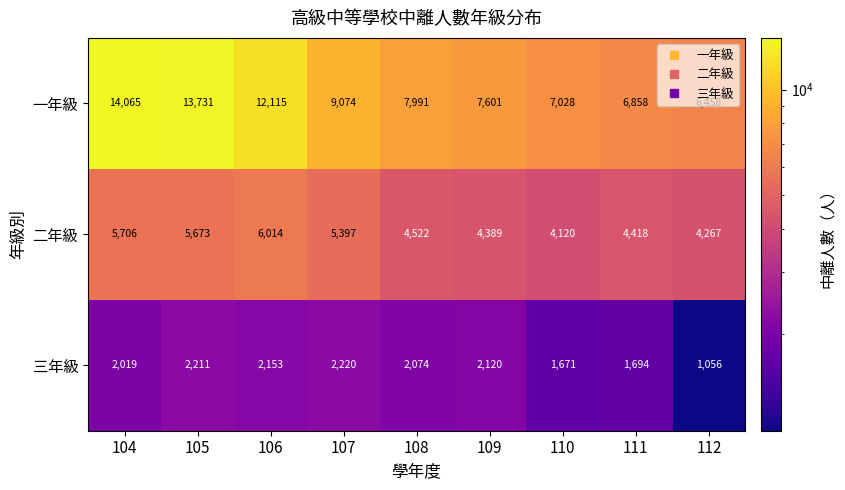

What is the sum of the 三年級 values at 110 and 111?

3365